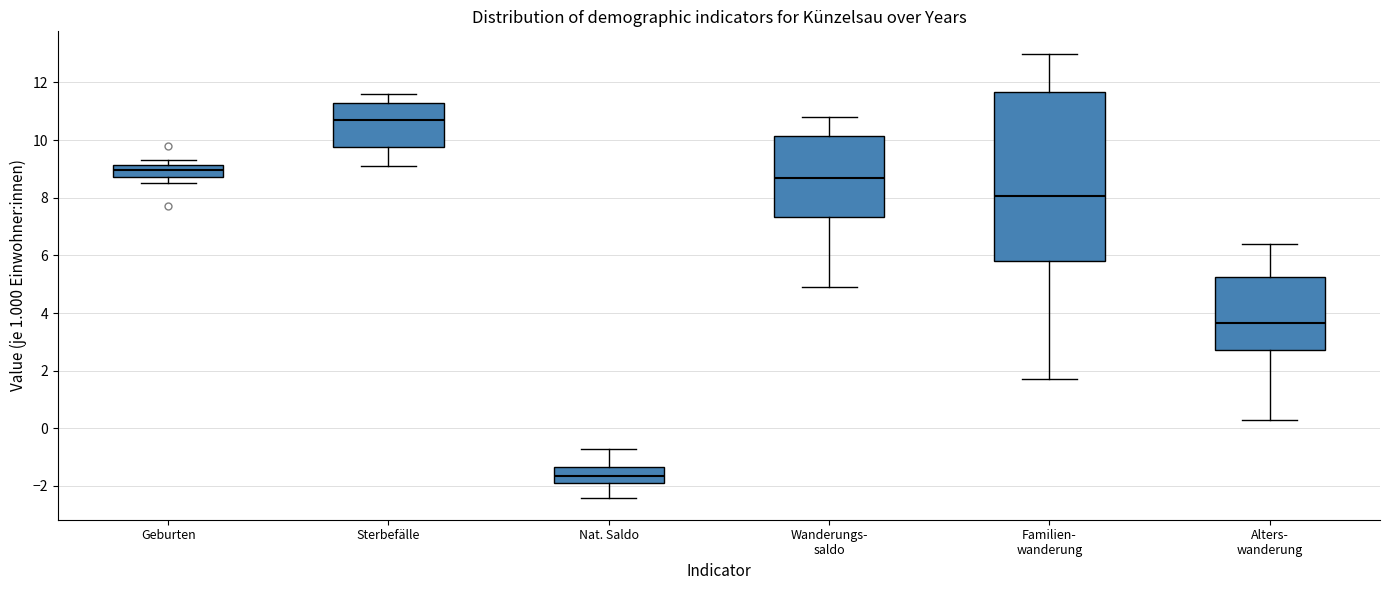

Comparing the boxes themselves (not the whiskers), which one is the tallest?

Familien- wanderung